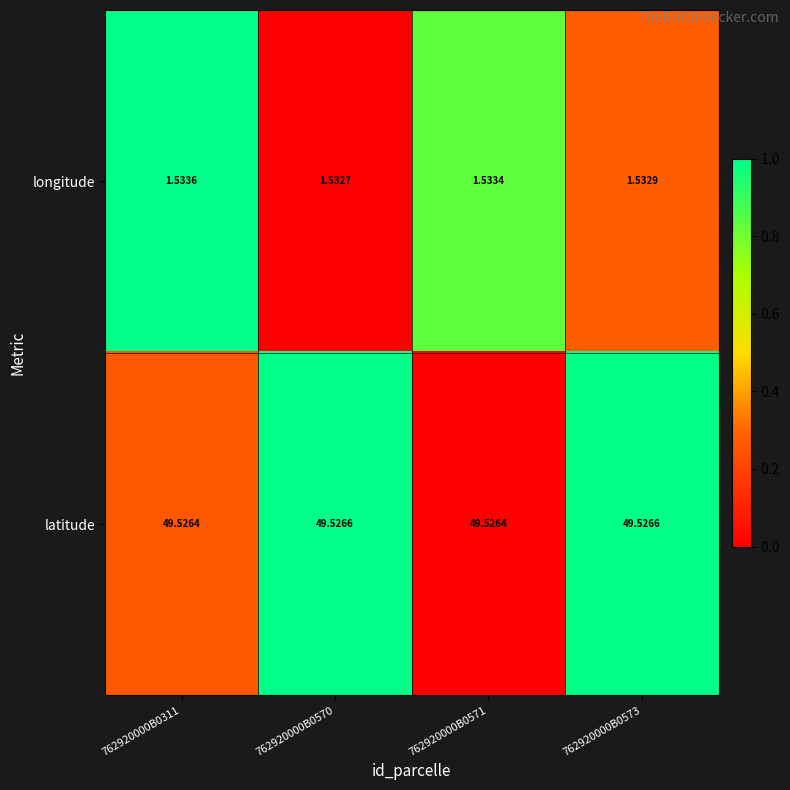

What is the spread (max minus min) of values at 762920000B0311?

48.0